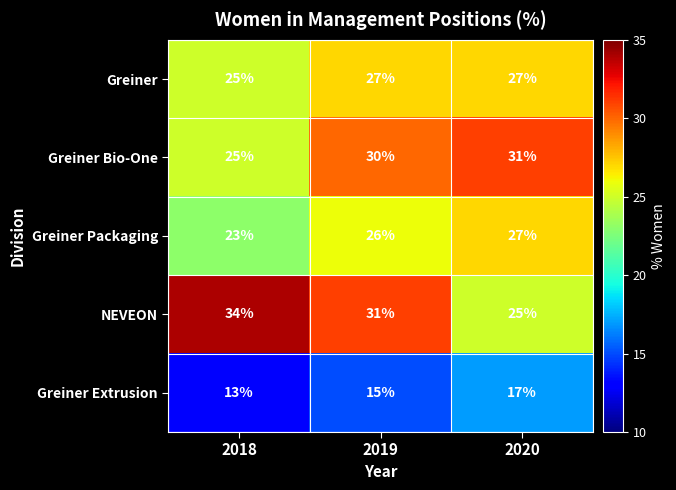

Which category has the lowest value in the NEVEON series?

2020